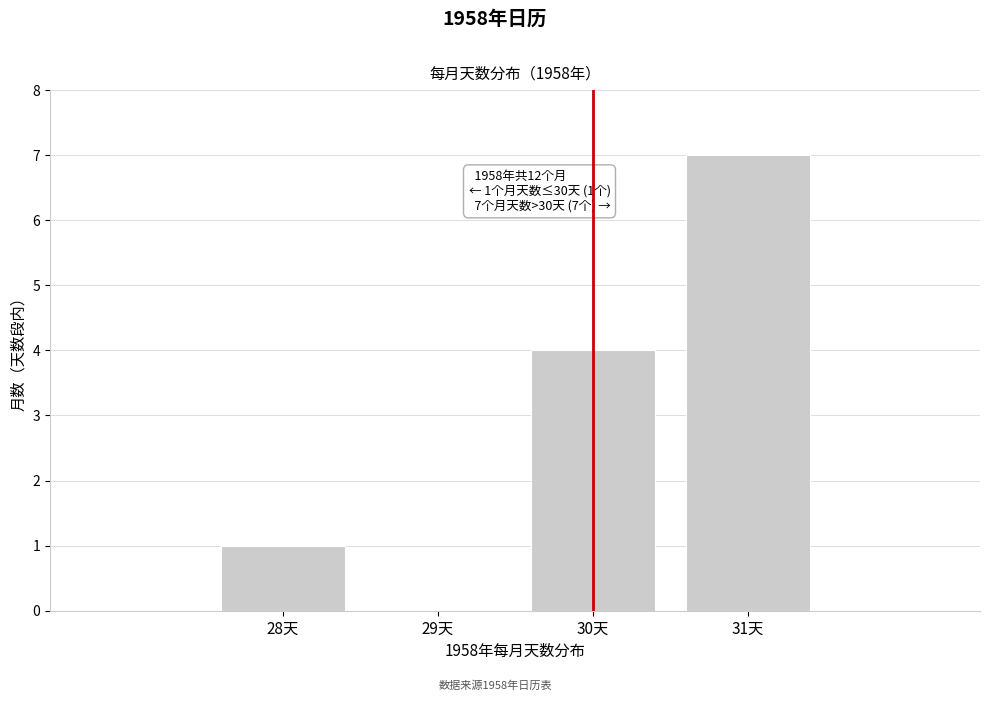

Reading left to right, transcribe all the data shown in this chart.

28天=1	29天=0	30天=4	31天=7